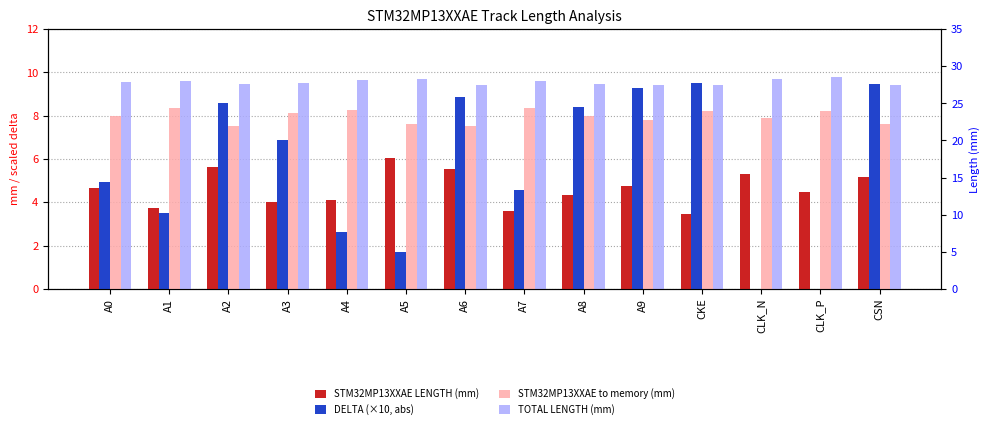

Between A6 and A9, which series saw the biggest shift?

STM32MP13XXAE LENGTH (mm)